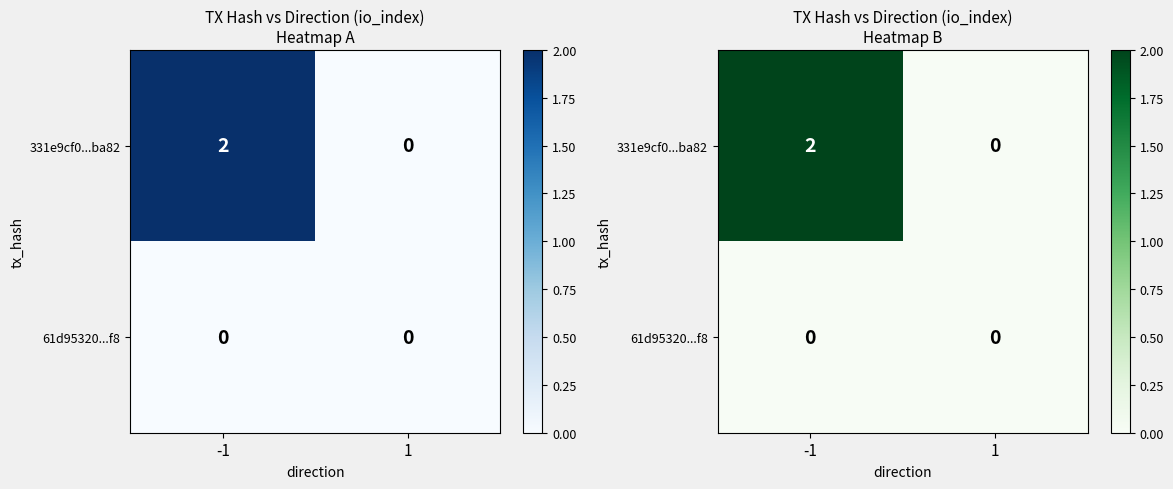

Which series has the largest total across all categories?

331e9cf0...ba82